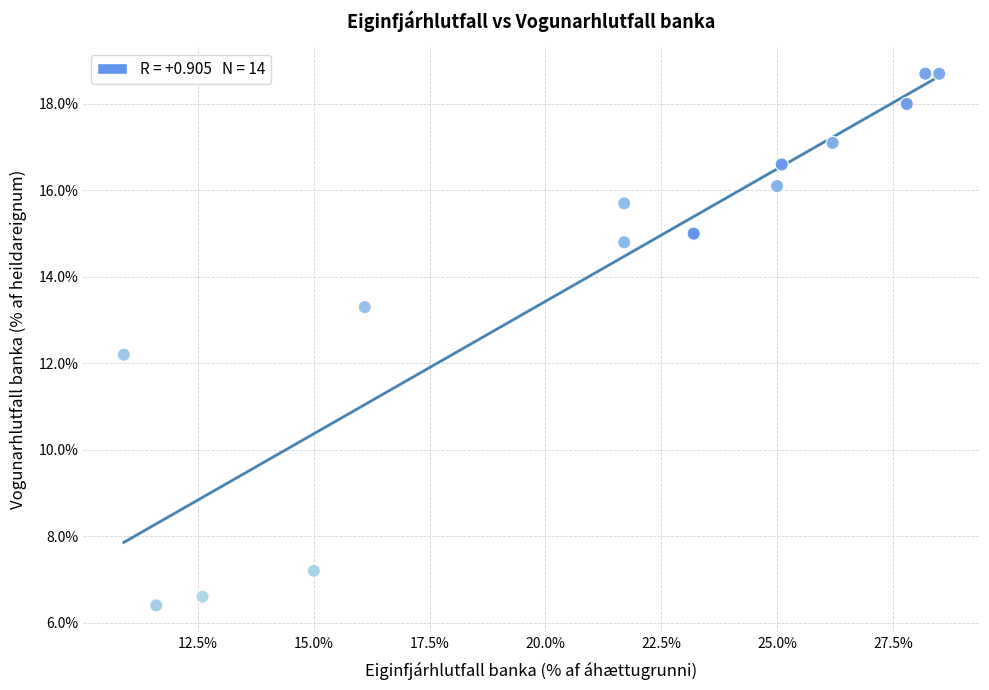

What Y value in the scatter plot is closest to 12?

12.2